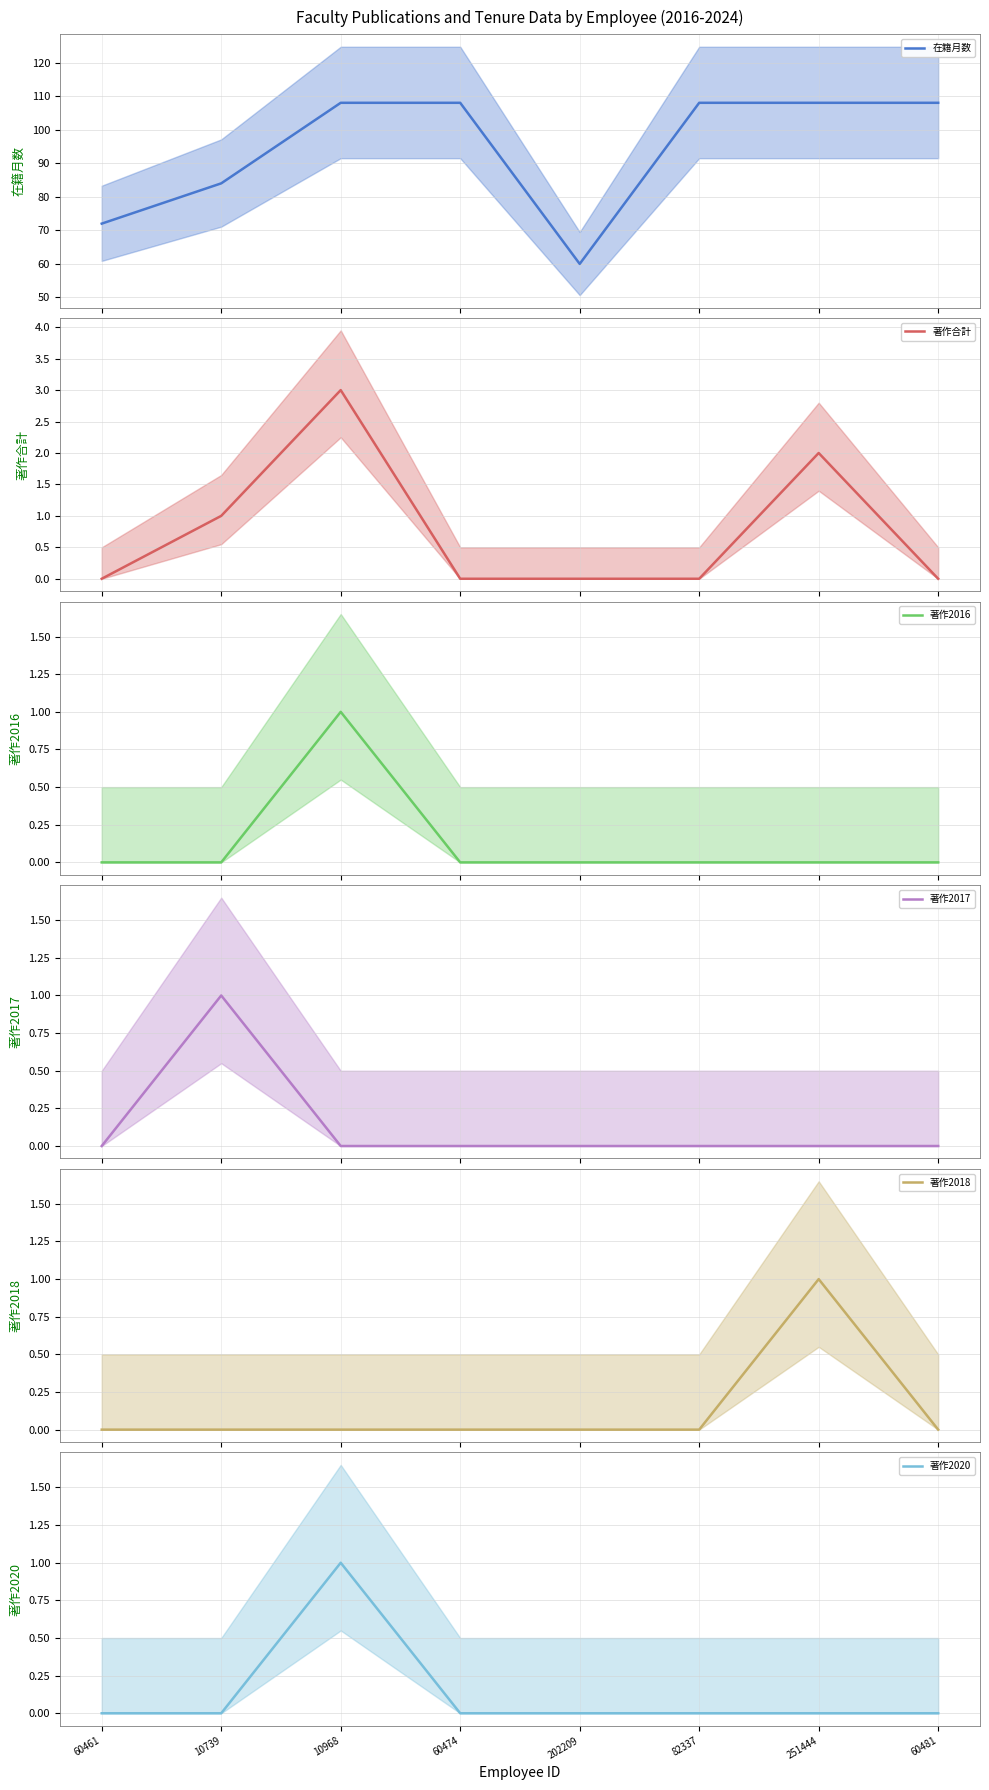

The value of 著作2016 at 10968 is 1. True or false?

True